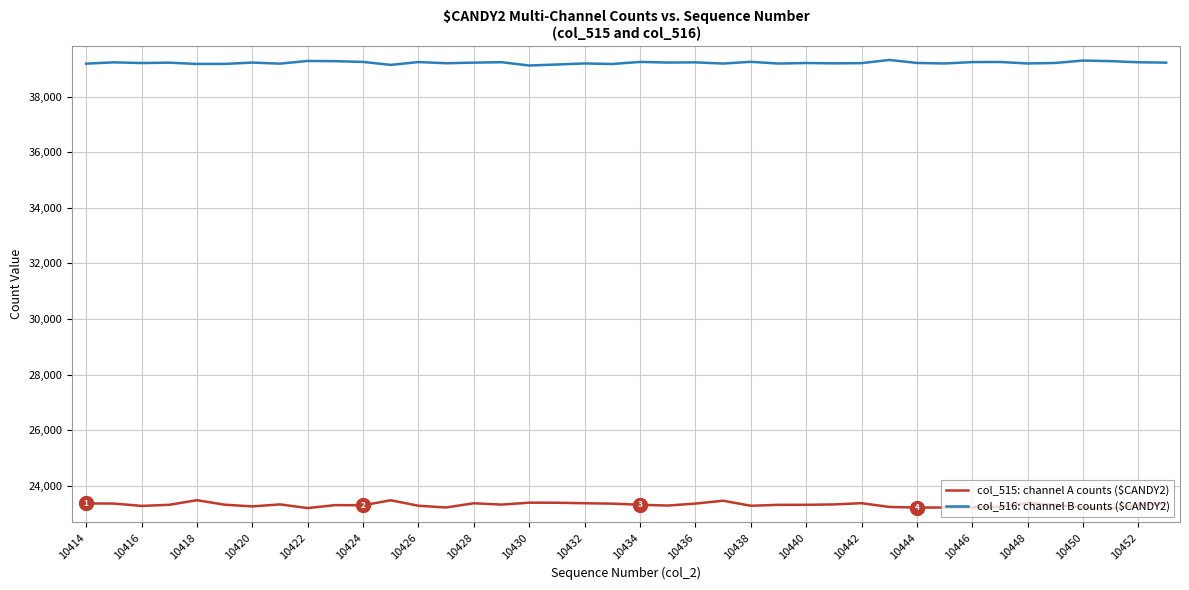

Which series has the largest range (max minus min)?

col_515: channel A counts ($CANDY2)